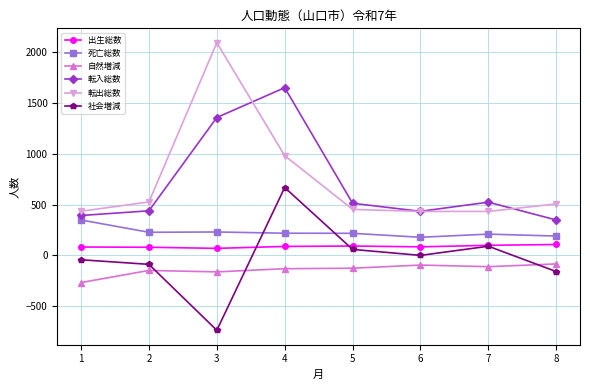

True or false: 自然増減 has a value of -110 at 7.

True